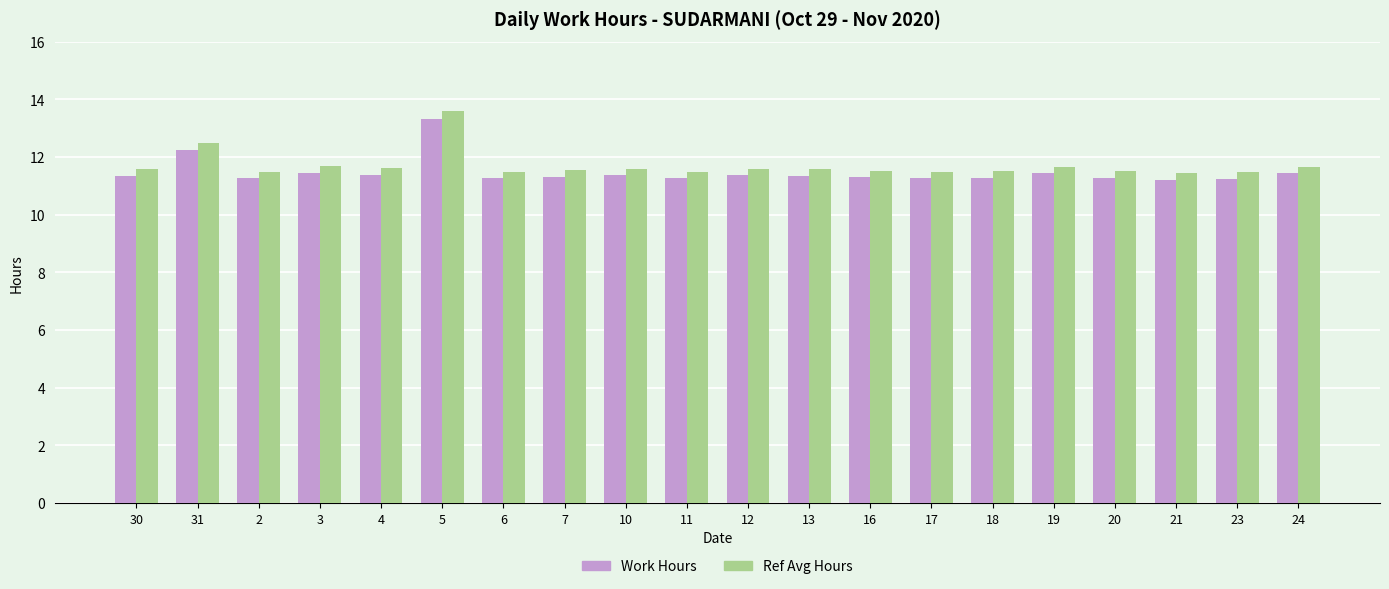

What is the total value across all series at 30?

22.9